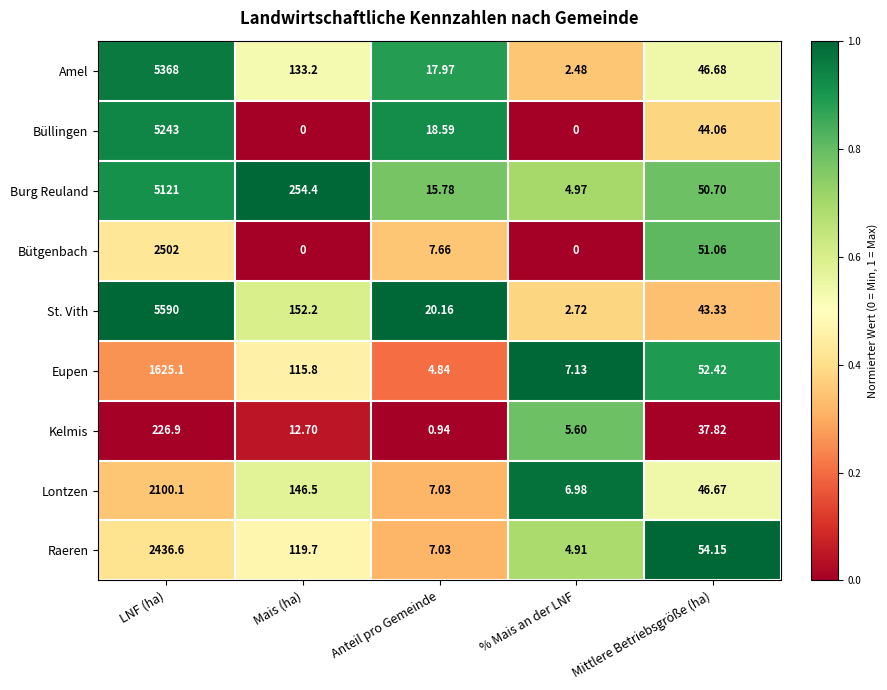

Where does the Amel series first go above 46?

LNF (ha)